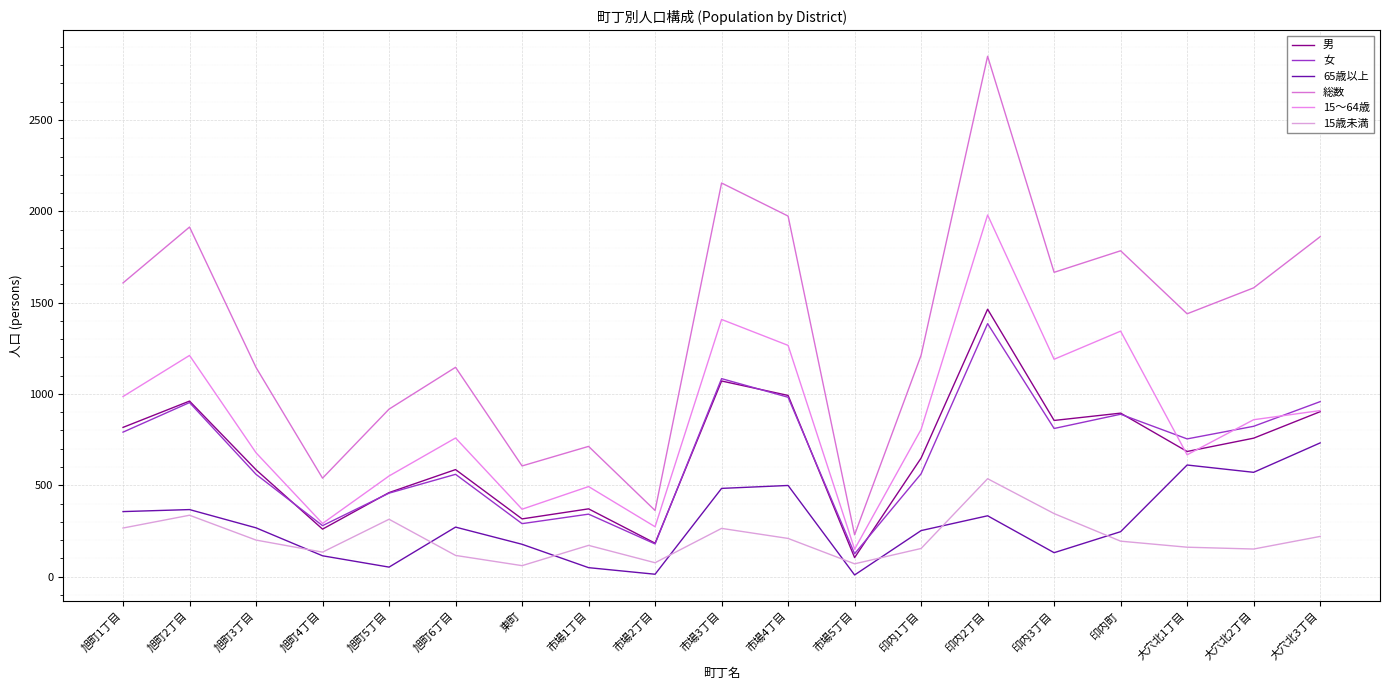

What is the total value across all series at 市場5丁目?

687